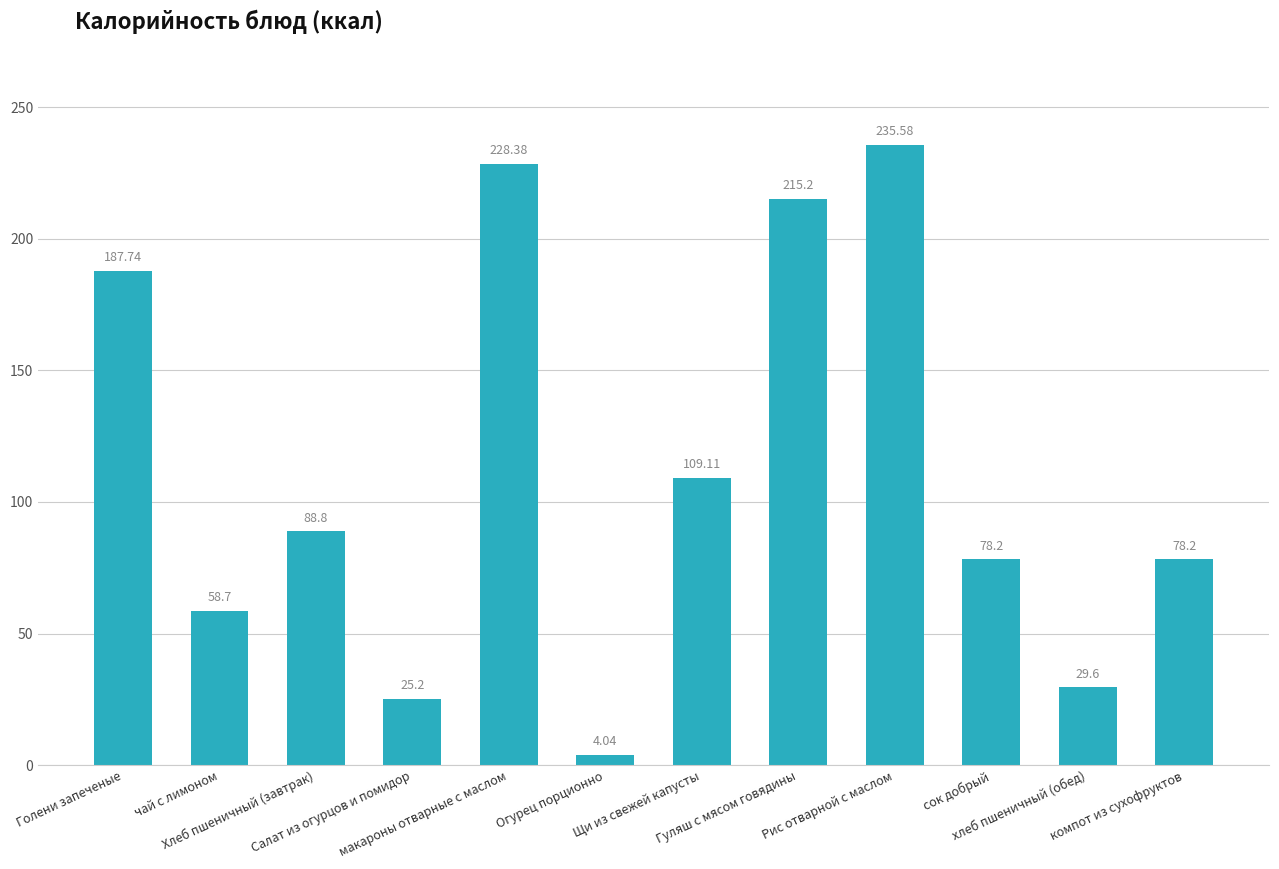

The chart shows a value of 29.6 at хлеб пшеничный (обед). True or false?

True